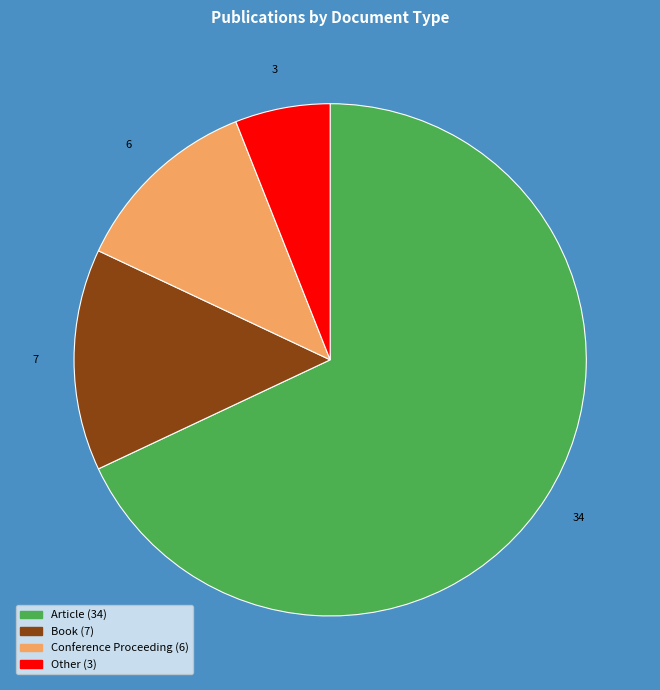

What is the largest slice in the pie chart?

Article